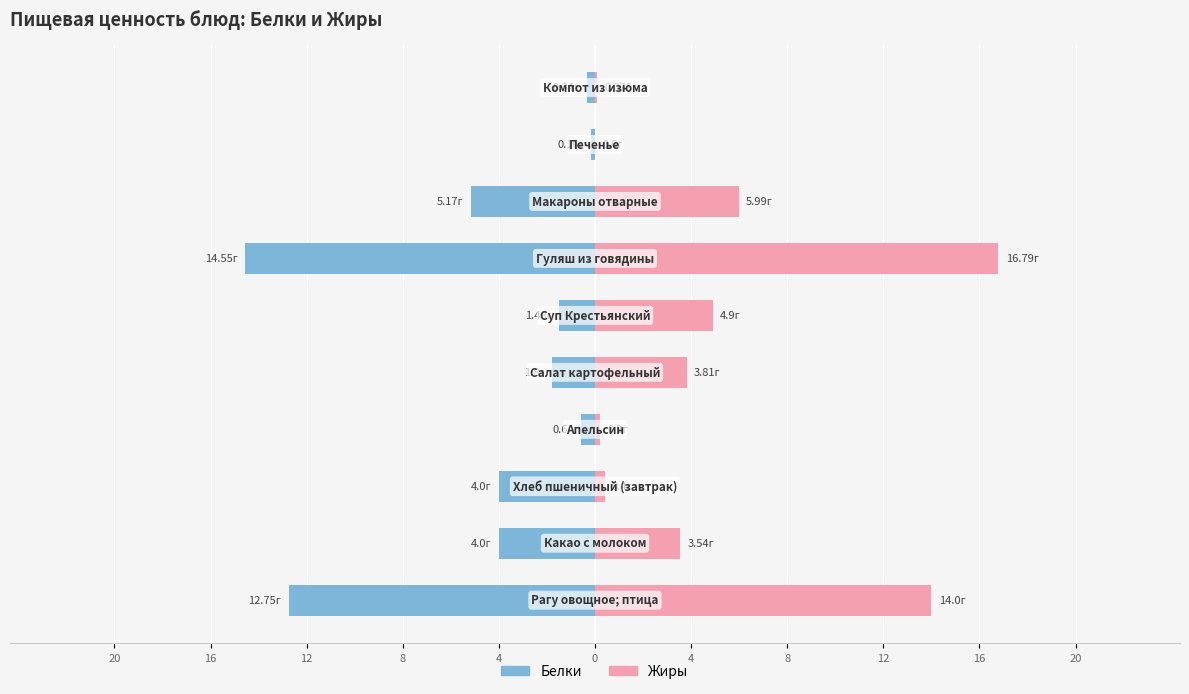

What are all the series names shown in the legend?

Белки, Жиры